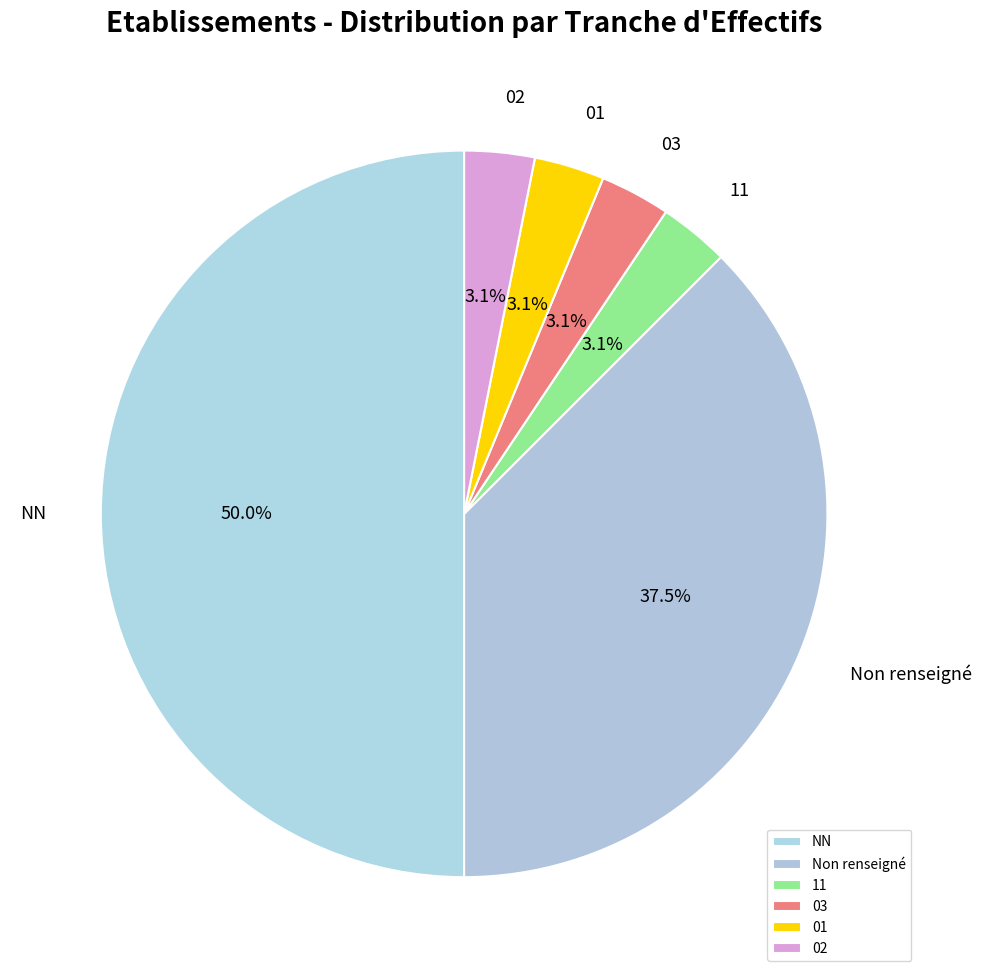

True or false: NN accounts for 46% of the total.

False